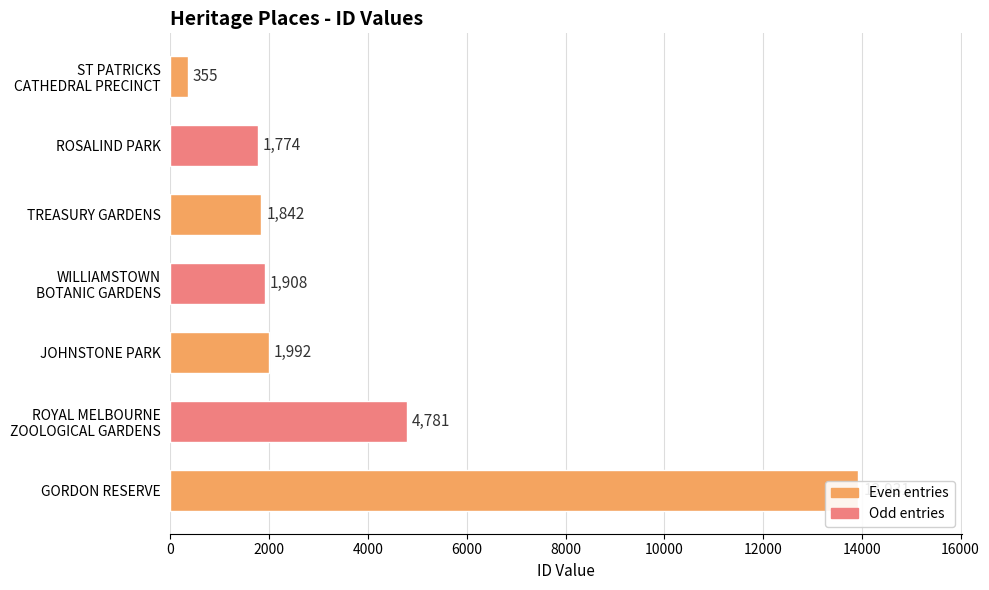

How many data points does each series have?

7